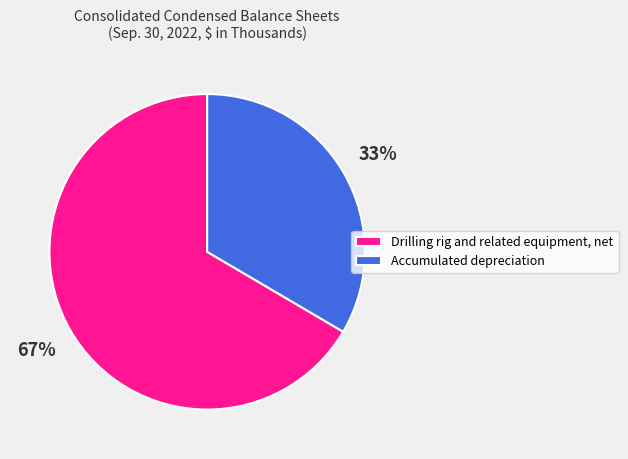

Which has a higher value, Accumulated depreciation or Drilling rig and related equipment, net?

Drilling rig and related equipment, net